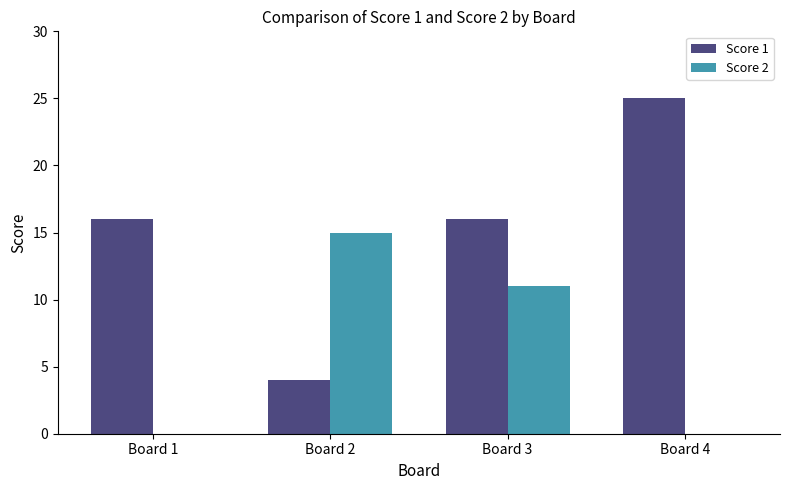

At which category is the sum across all series the highest?

Board 3